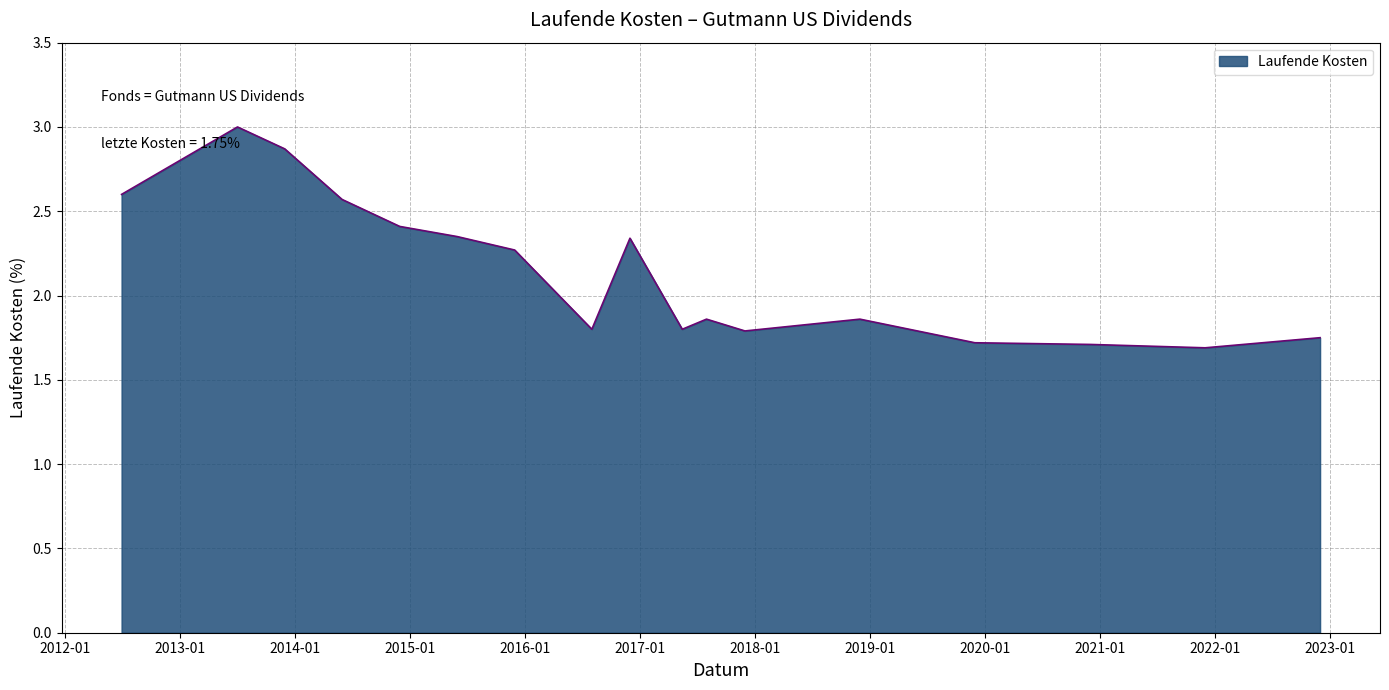

What is the greatest value displayed?

3.0